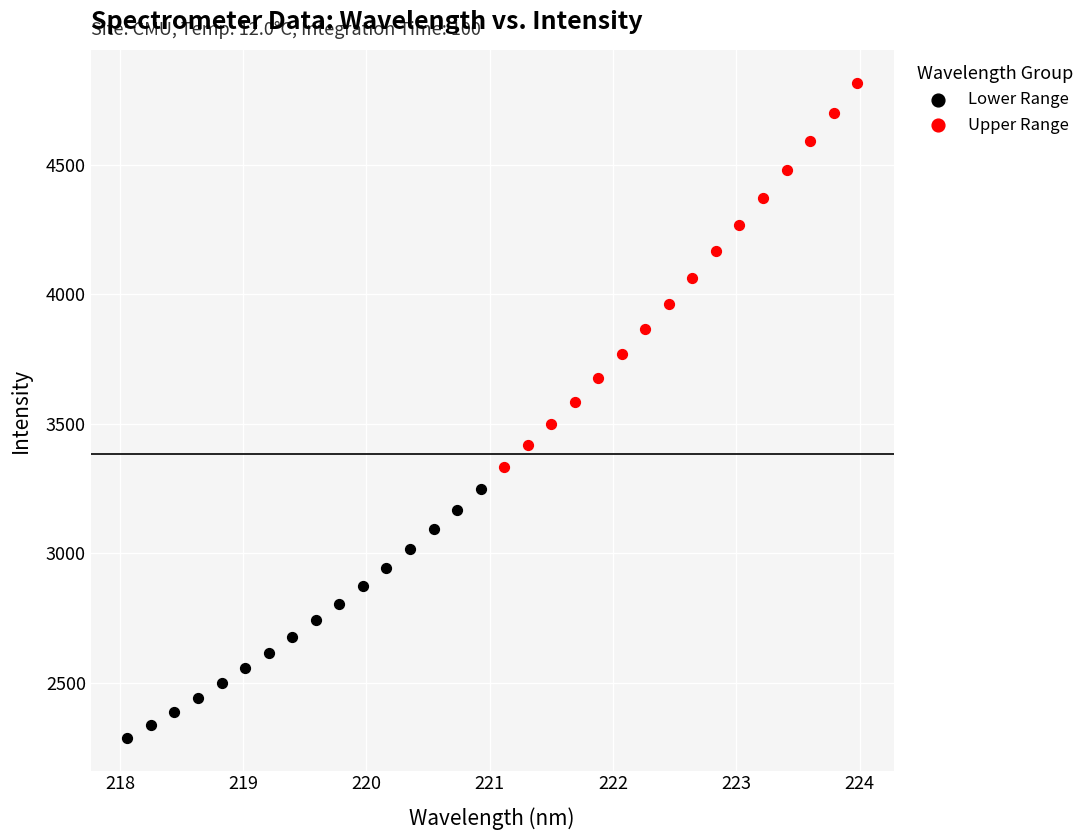

What are all the series names shown in the legend?

Lower Range, Upper Range